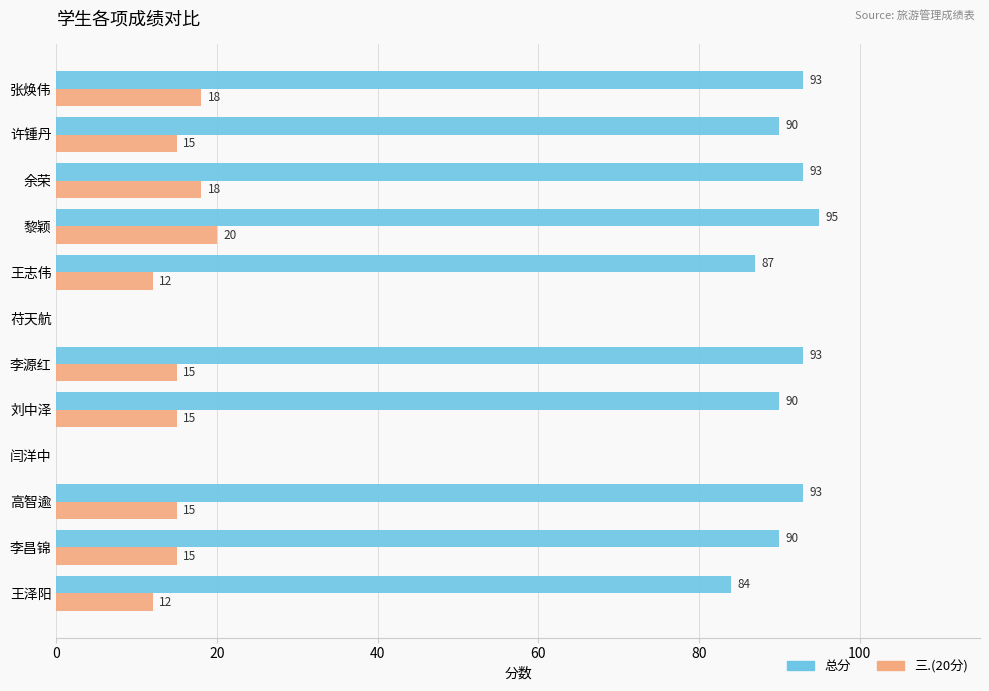

The 总分 series shows -58 at 苻天航. True or false?

False